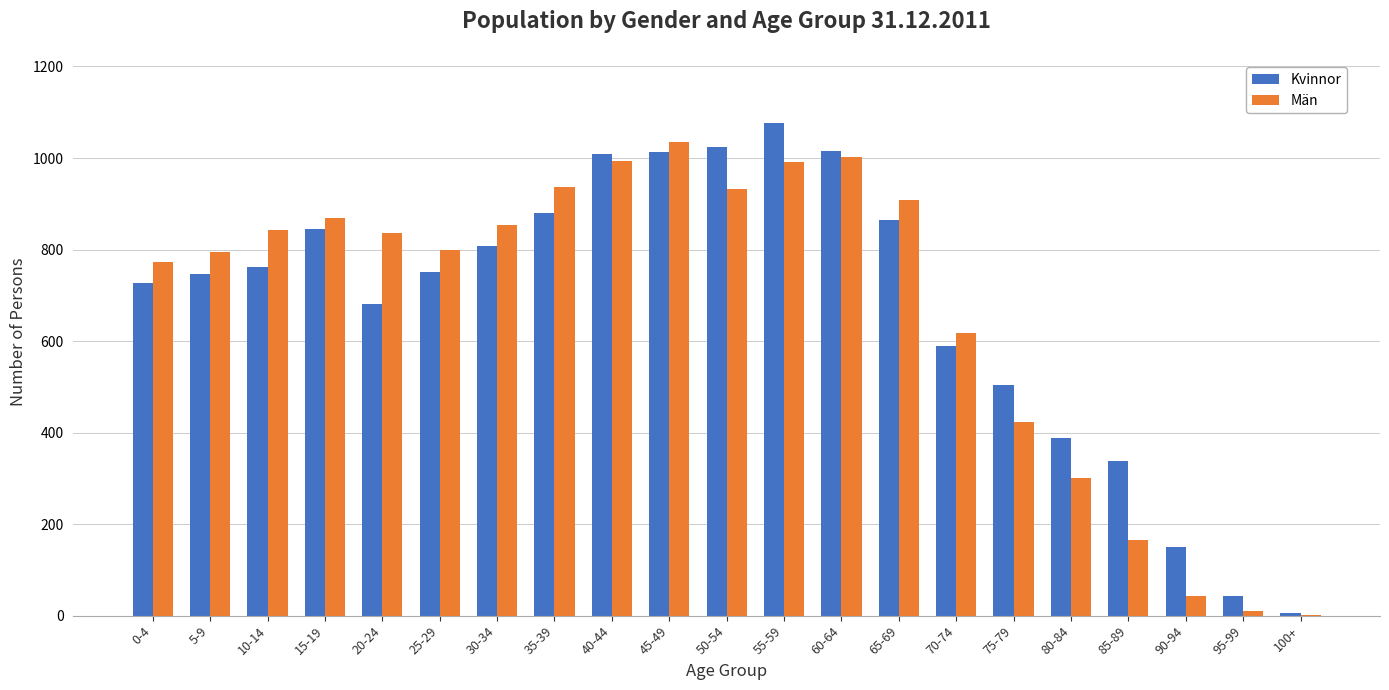

Is it true that Män equals 1102 at 25-29?

False